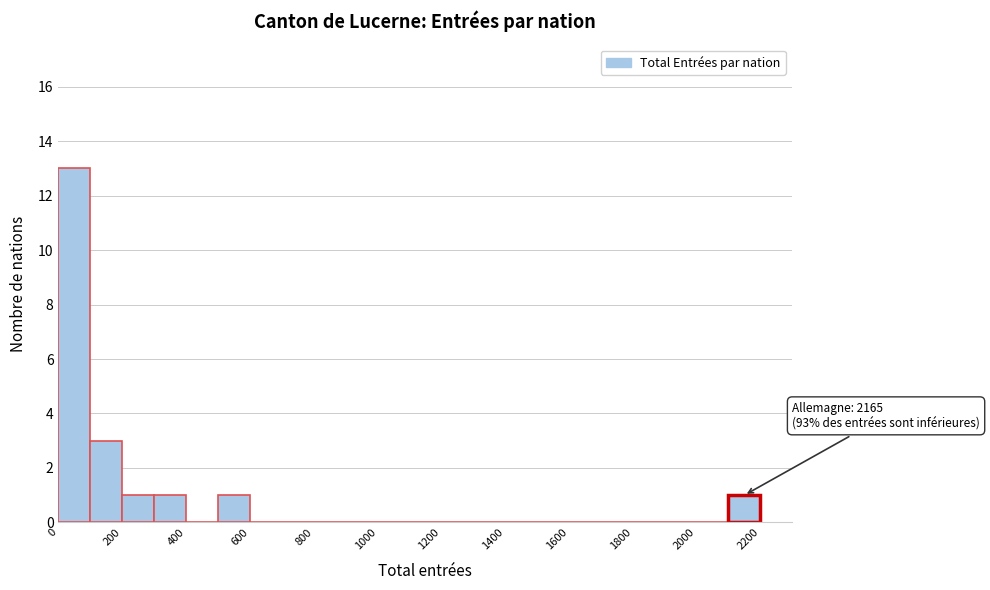

Over which range of the x-axis is the bar tallest?

0 to 100